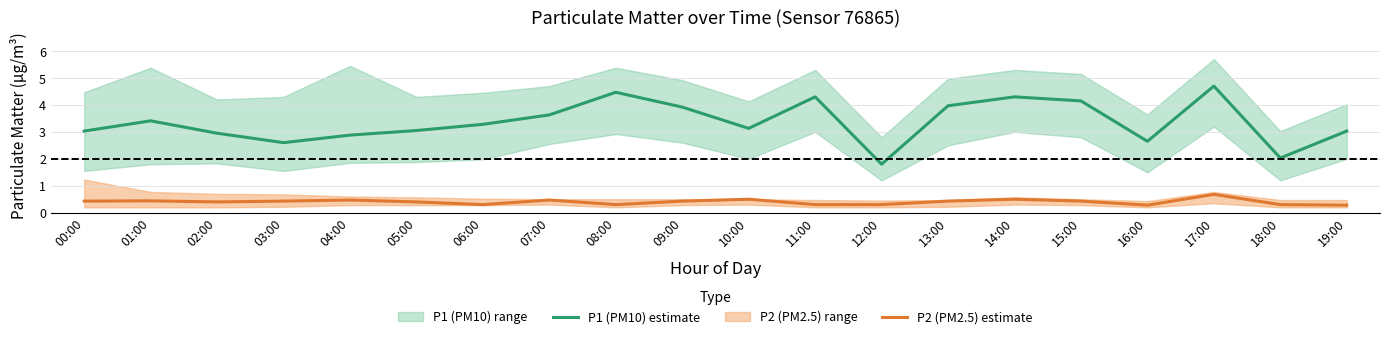

What is the label of the 12th point from the right?

08:00